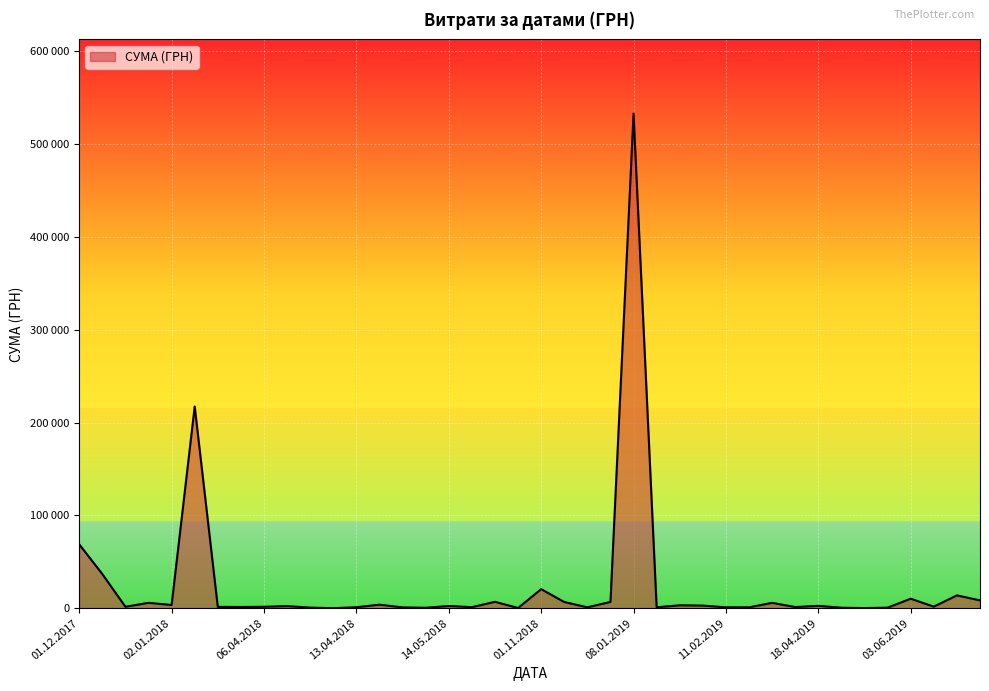

Is this an area chart (filled region under the line)?

Yes